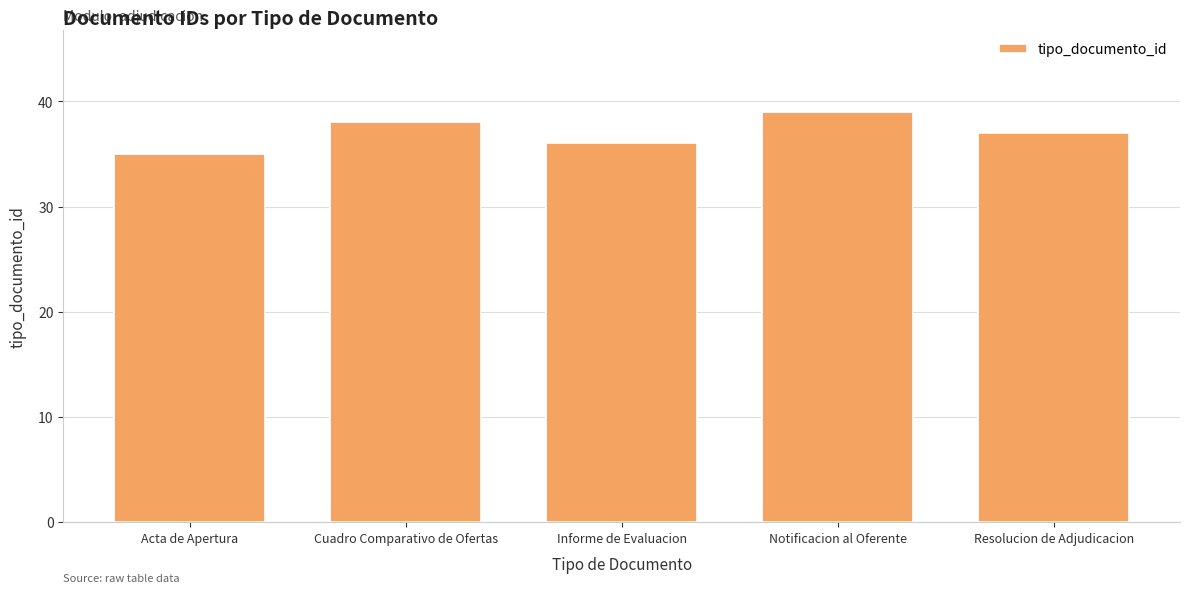

Rank the categories by value from lowest to highest.

Acta de Apertura, Informe de Evaluacion, Resolucion de Adjudicacion, Cuadro Comparativo de Ofertas, Notificacion al Oferente